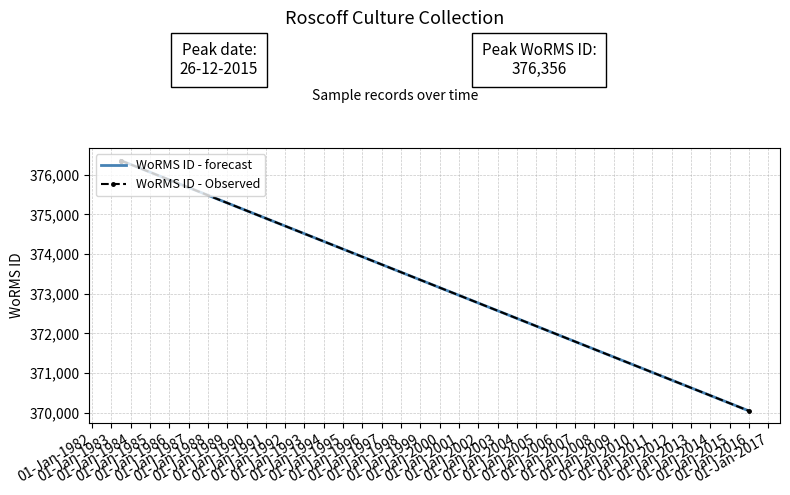

Does the chart have visible grid lines?

Yes